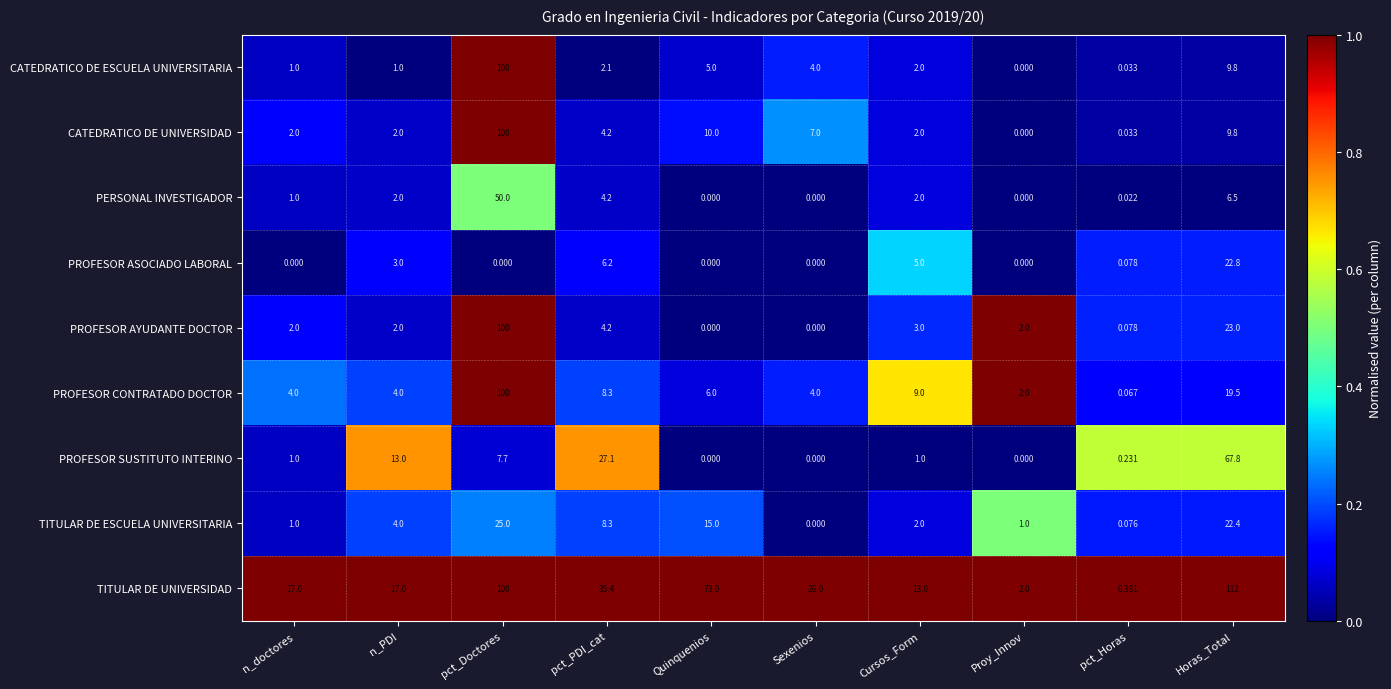

At which label is PROFESOR ASOCIADO LABORAL closest to 11?

pct_PDI_cat